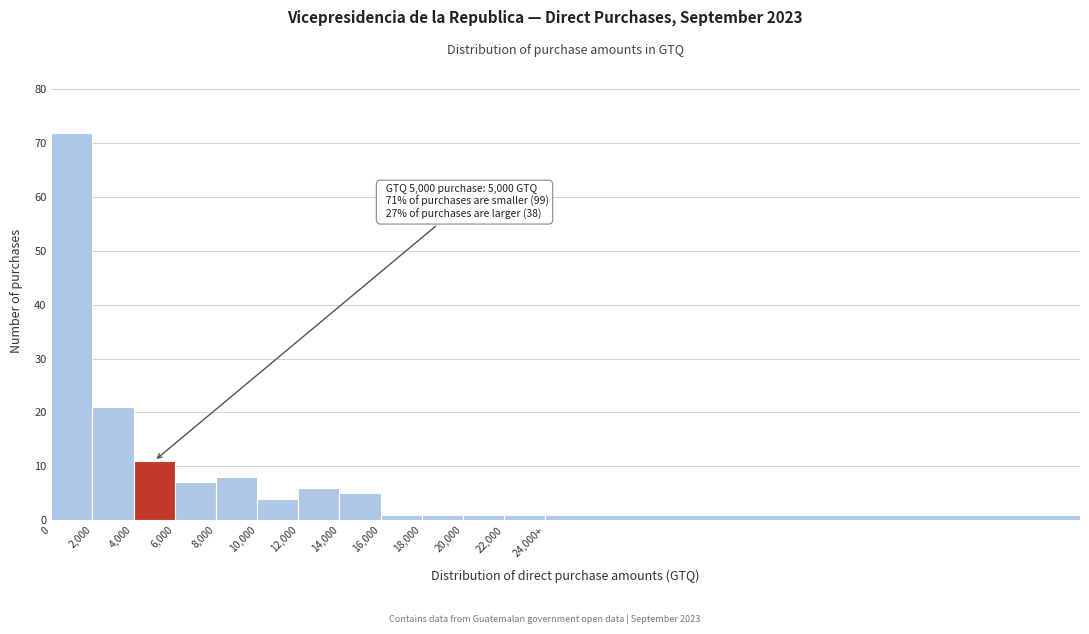

Reading left to right, transcribe all the data shown in this chart.

0=72	2,000=21	4,000=11	6,000=7	8,000=8	10,000=4	12,000=6	14,000=5	16,000=1	18,000=1	20,000=1	22,000=1	24,000+=1